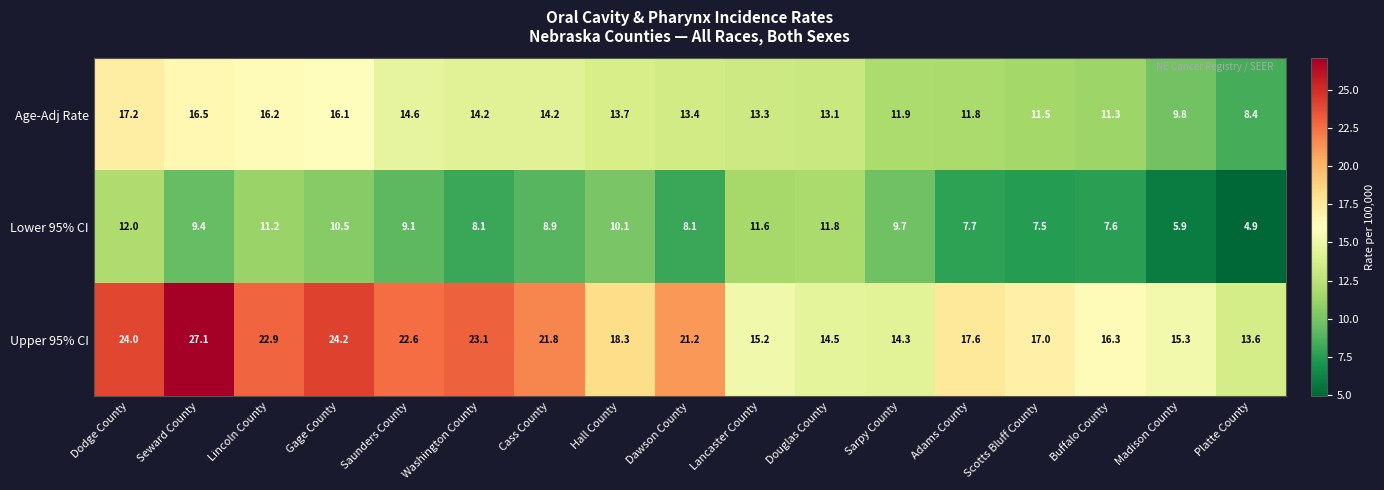

At which label does Lower 95% CI reach its minimum?

Platte County